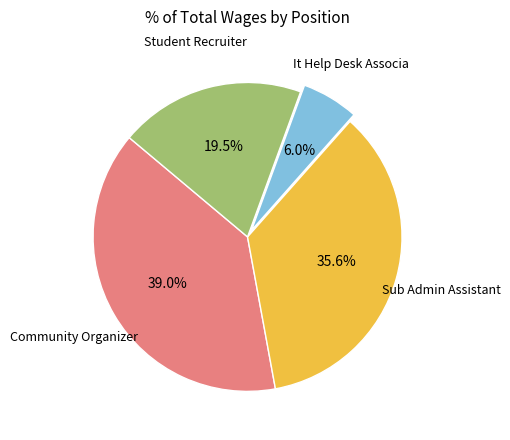

Does any single category account for the majority?

No